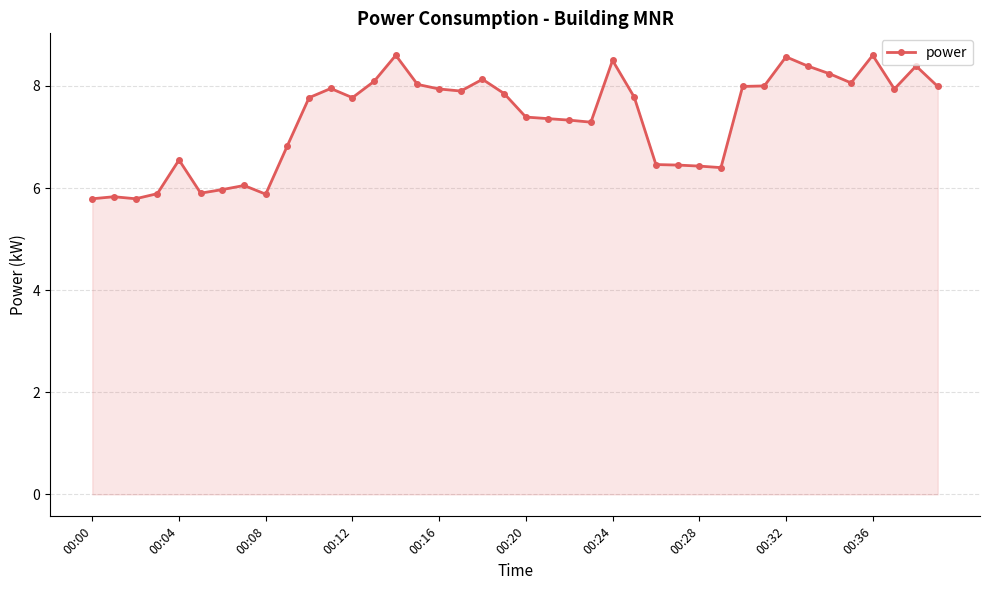

True or false: there are more than 1 points higher than both neighbors.

True